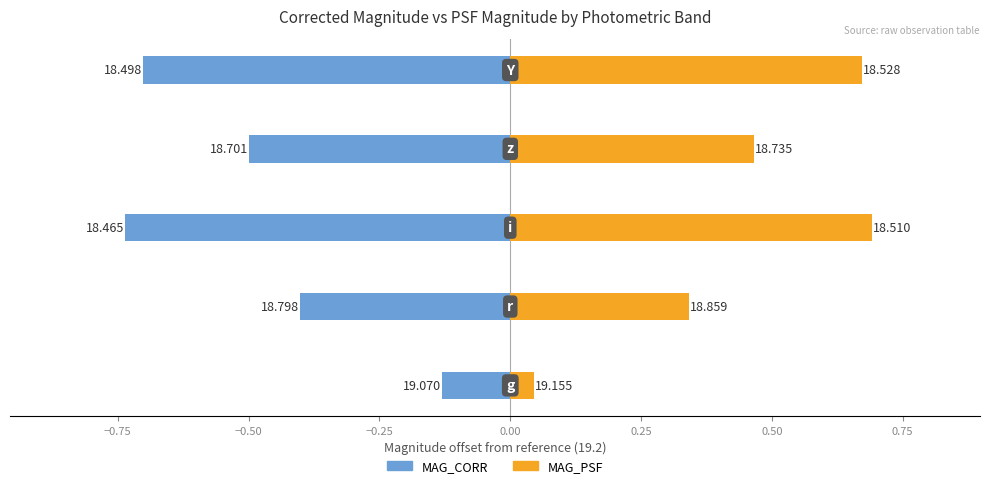

Reading left to right, what are all the values shown in this chart?

MAG_CORR: -0.1	-0.4	-0.7	-0.5	-0.7
MAG_PSF: 0.0	0.3	0.7	0.5	0.7